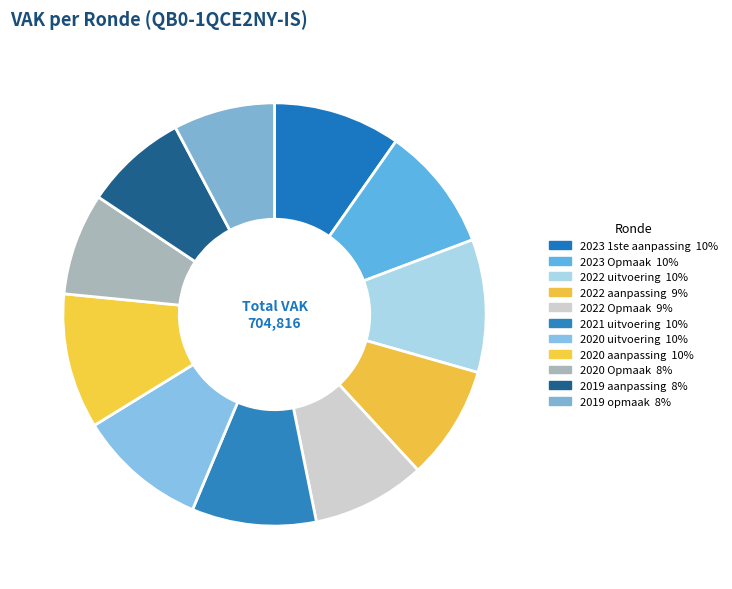

Rank the categories by value from highest to lowest.

2020 aanpassing, 2022 uitvoering, 2020 uitvoering, 2023 1ste aanpassing, 2023 Opmaak, 2021 uitvoering, 2022 aanpassing, 2022 Opmaak, 2019 aanpassing, 2020 Opmaak, 2019 opmaak